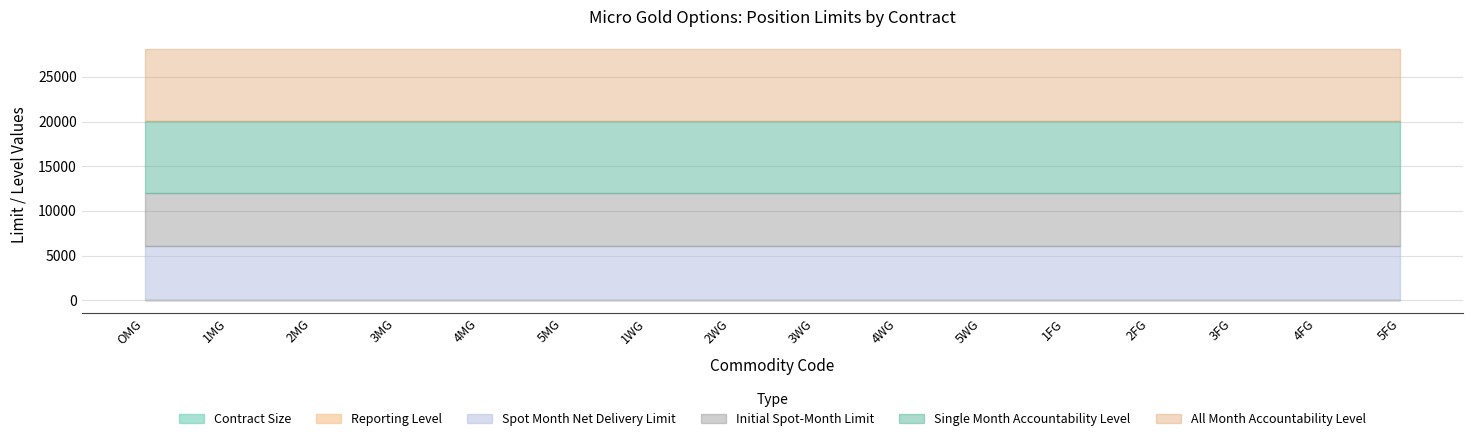

Rank the categories by Initial Spot-Month Limit value from highest to lowest.

OMG, 1MG, 2MG, 3MG, 4MG, 5MG, 1WG, 2WG, 3WG, 4WG, 5WG, 1FG, 2FG, 3FG, 4FG, 5FG